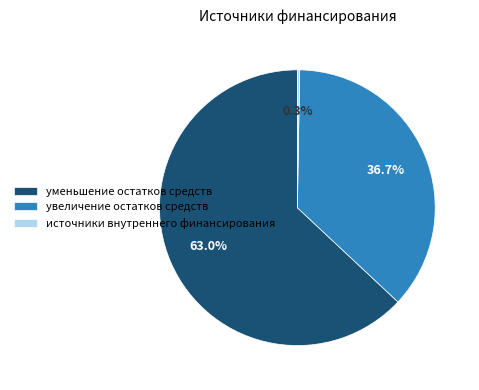

Which category accounts for the majority?

уменьшение остатков средств